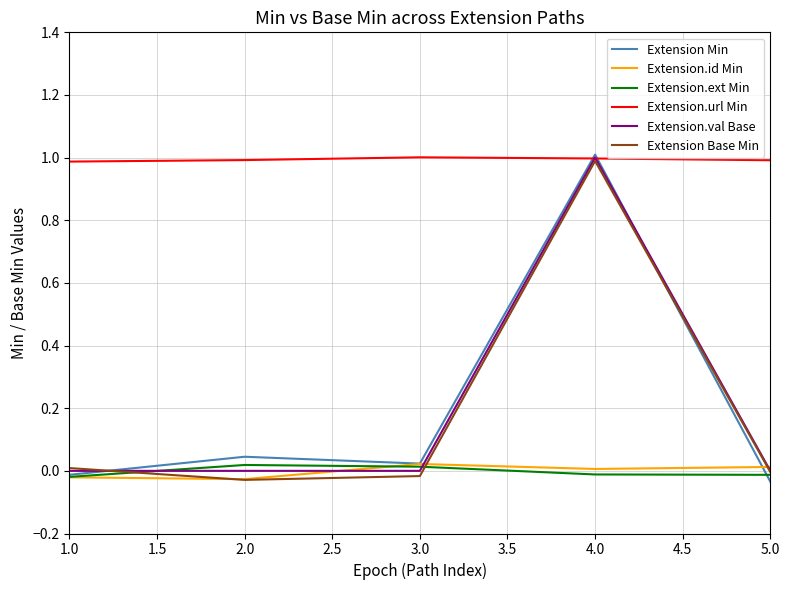

Where does the Extension.ext Min series first go above 0?

2.0